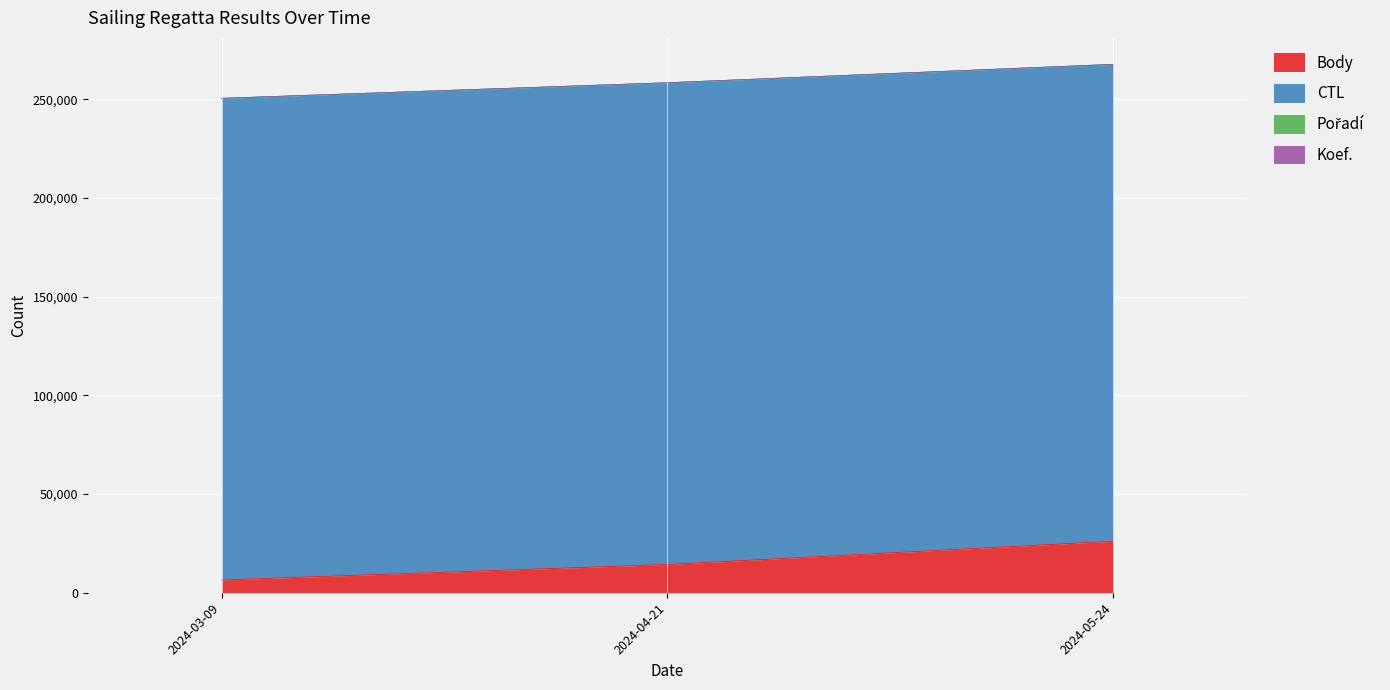

What is the maximum value for CTL?

244052